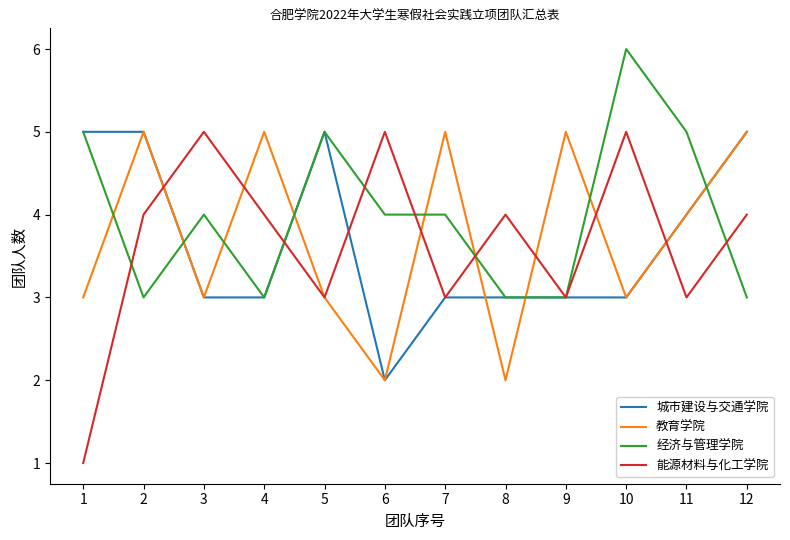

What are all the series names shown in the legend?

城市建设与交通学院, 教育学院, 经济与管理学院, 能源材料与化工学院